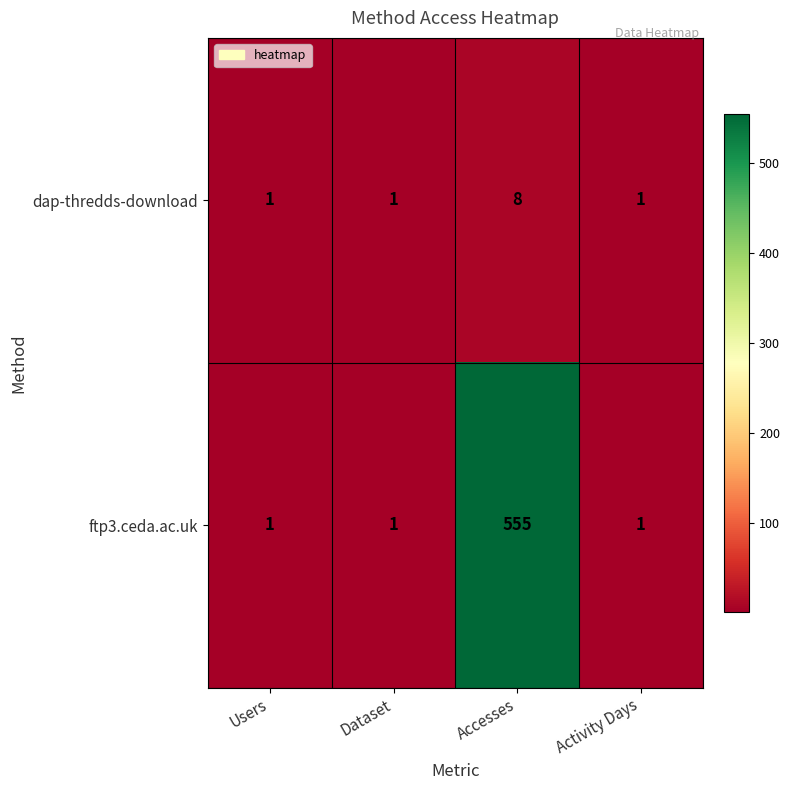

What is the difference between the maximum and minimum values in the ftp3.ceda.ac.uk series?

554